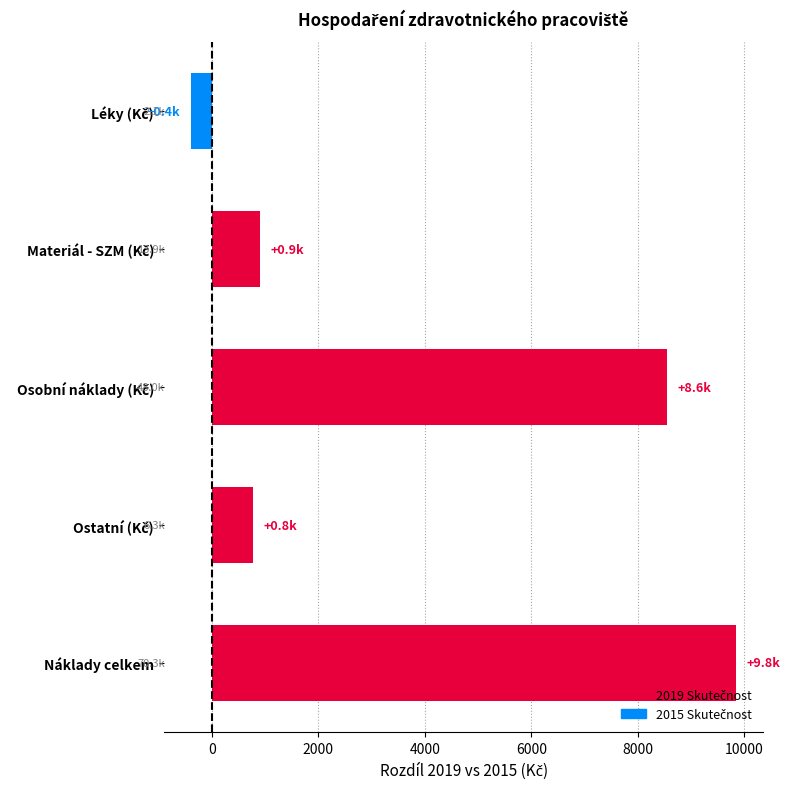

Reading top to bottom, extract all data points from this chart.

-388.3	910.1	8552.8	771.8	9846.4